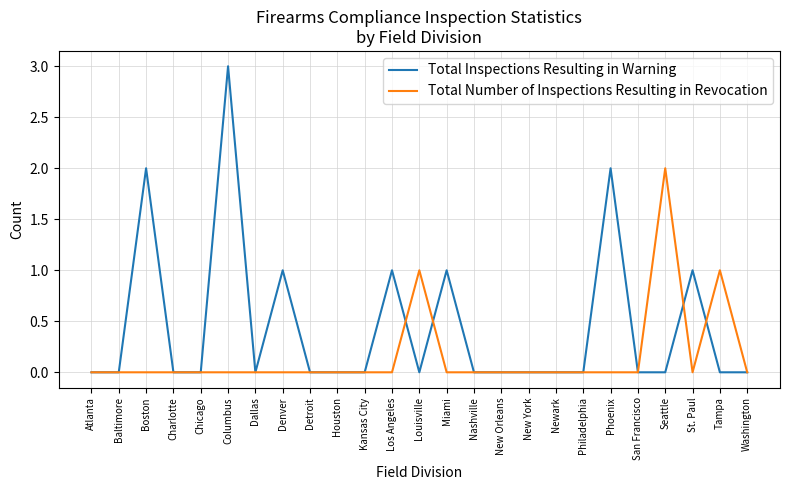

Rank the series by their average value, from highest to lowest.

Total Inspections Resulting in Warning, Total Number of Inspections Resulting in Revocation